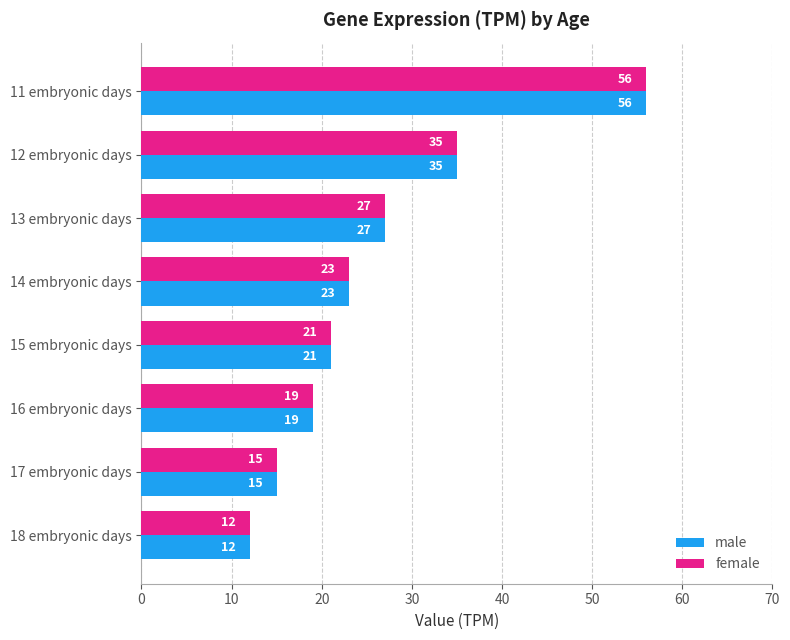

Count the number of categories in the chart.

8